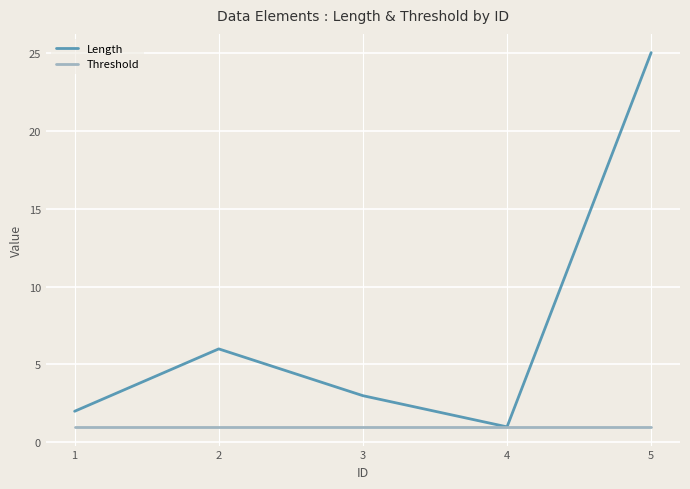

Rank the series by their average value, from highest to lowest.

Length, Threshold